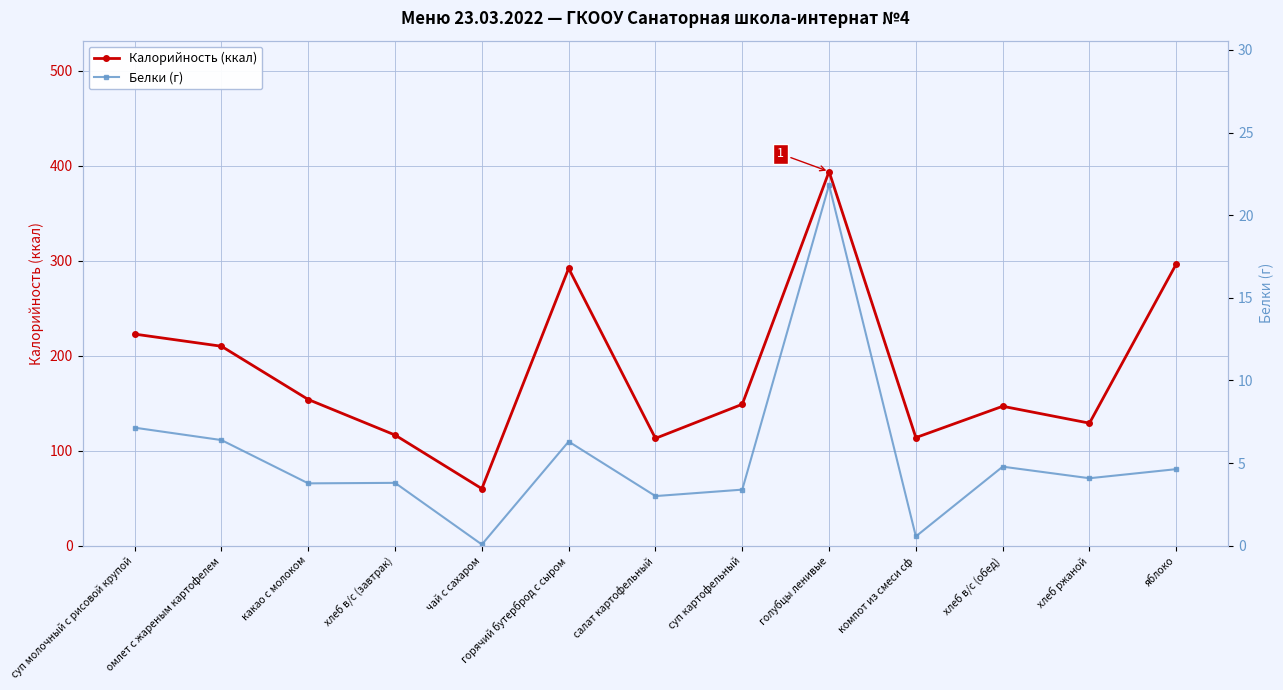

Reading left to right, transcribe all the data shown in this chart.

Калорийность (ккал): 222.8	210.0	153.9	116.5	60.0	292.0	113.0	148.9	393.9	113.8	146.8	129.0	296.6
Белки (г): 7.1	6.4	3.8	3.8	0.1	6.3	3.0	3.4	21.8	0.6	4.8	4.1	4.6